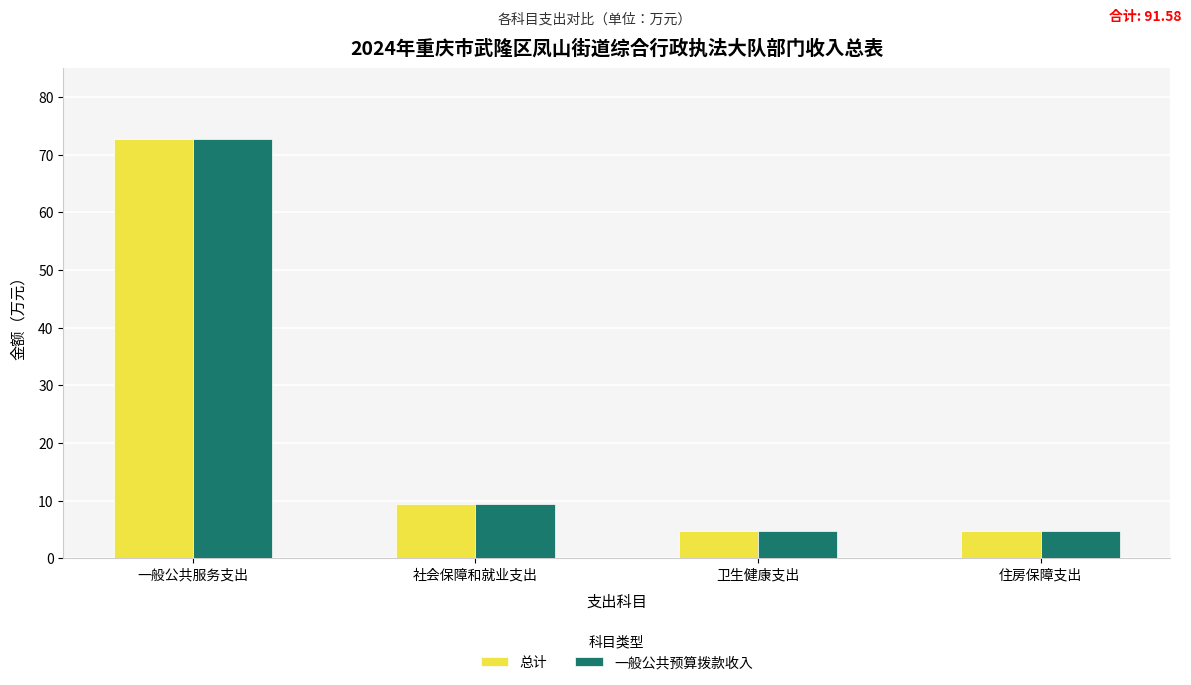

Does the chart contain any negative values?

No